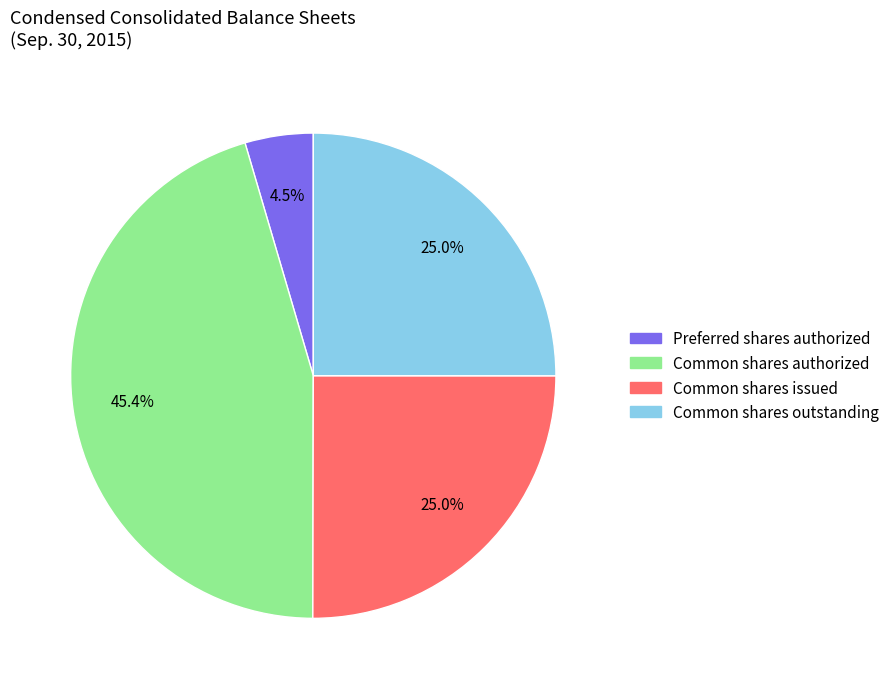

Is Preferred shares authorized the majority of the pie?

No